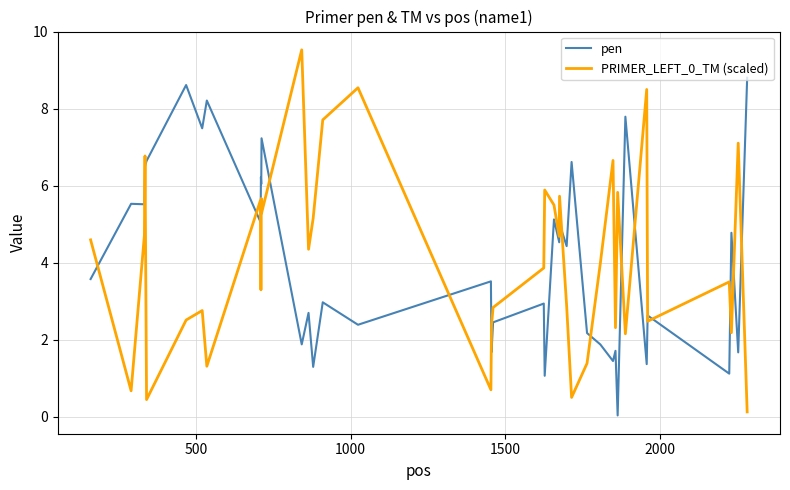

Count the number of data series in this chart.

2